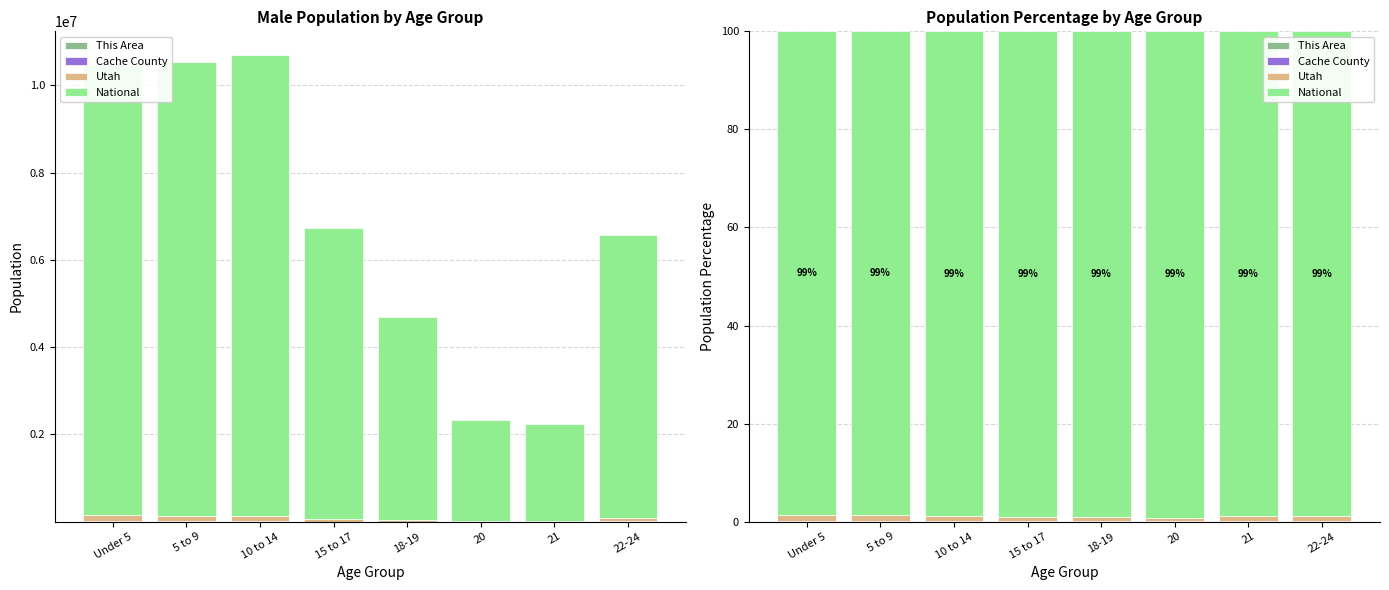

How many bars are there in each group?

4